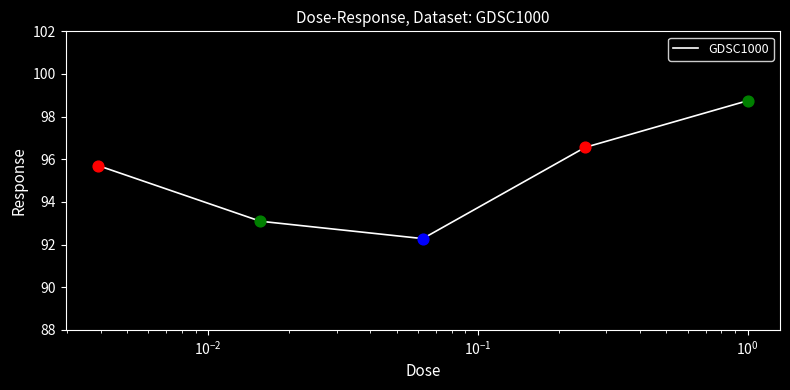

What is the greatest value displayed?

98.7